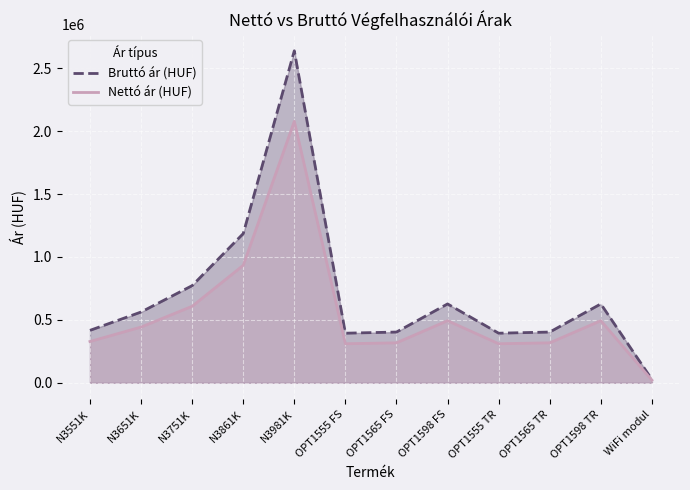

True or false: Nettó ár (HUF) and Bruttó ár (HUF) cross at least once.

False